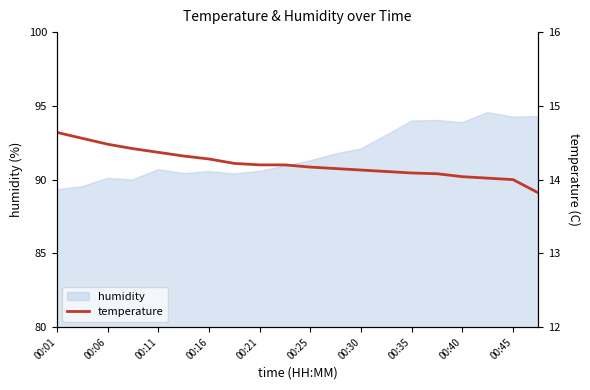

Reading left to right, transcribe all the data shown in this chart.

14.6	14.6	14.5	14.4	14.4	14.3	14.3	14.2	14.2	14.2	14.2	14.2	14.1	14.1	14.1	14.1	14.0	14.0	14.0	13.8